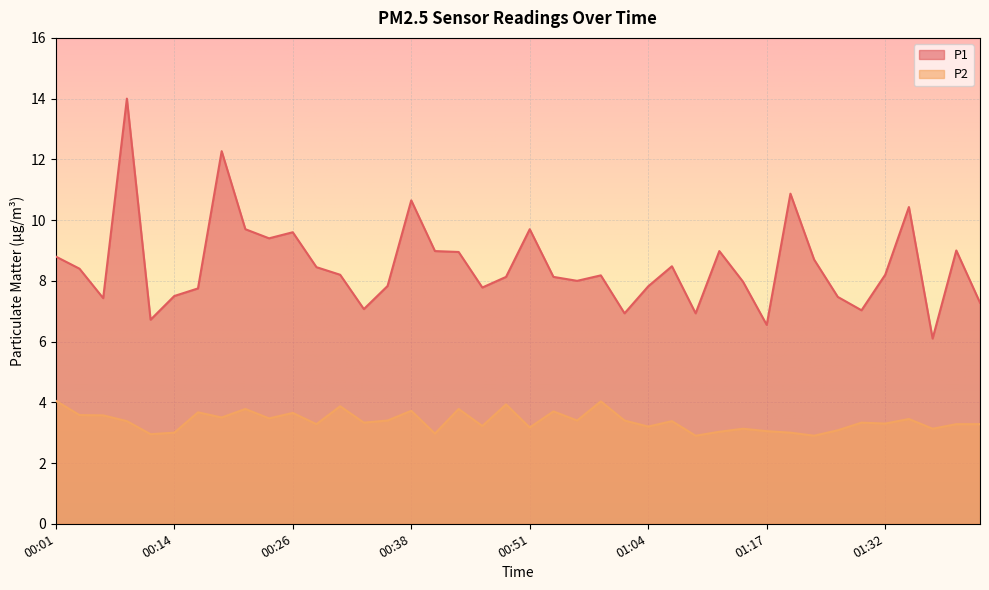

What is the approximate value of P2 at 00:56?

3.4